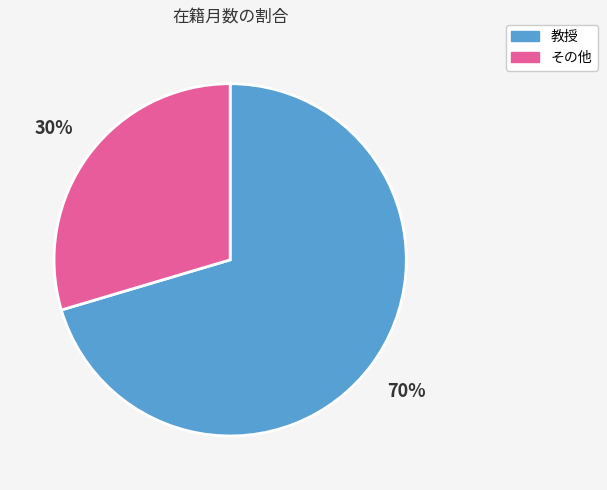

To the nearest percent, what is the average slice percentage?

50%